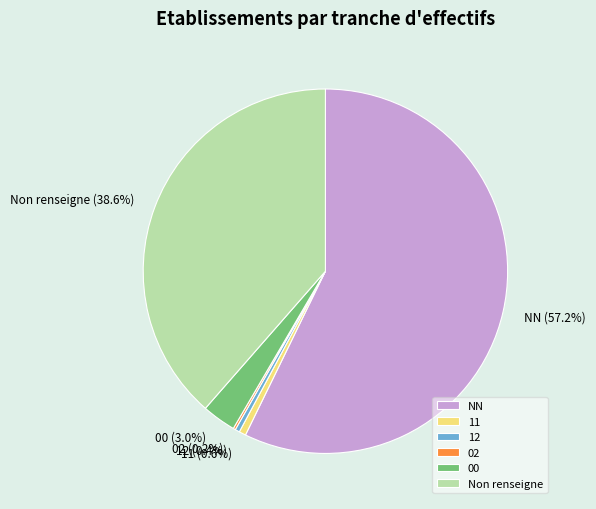

Combined, do NN and 12 account for over 50%?

Yes